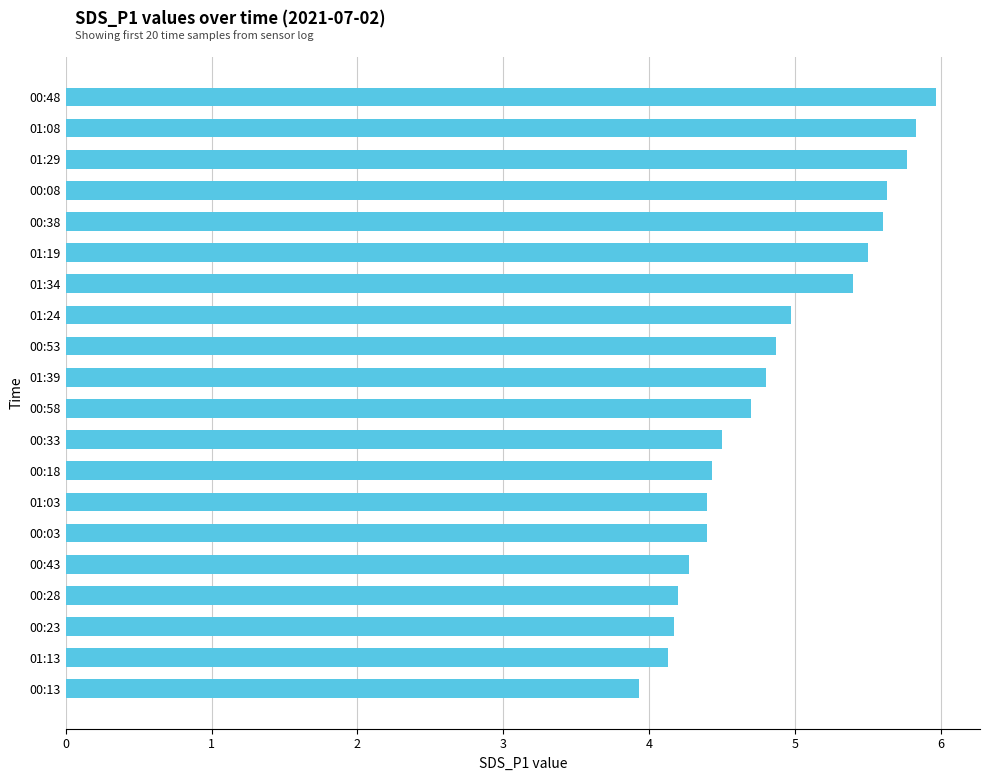

The chart shows a value of 7.4 at 00:58. True or false?

False